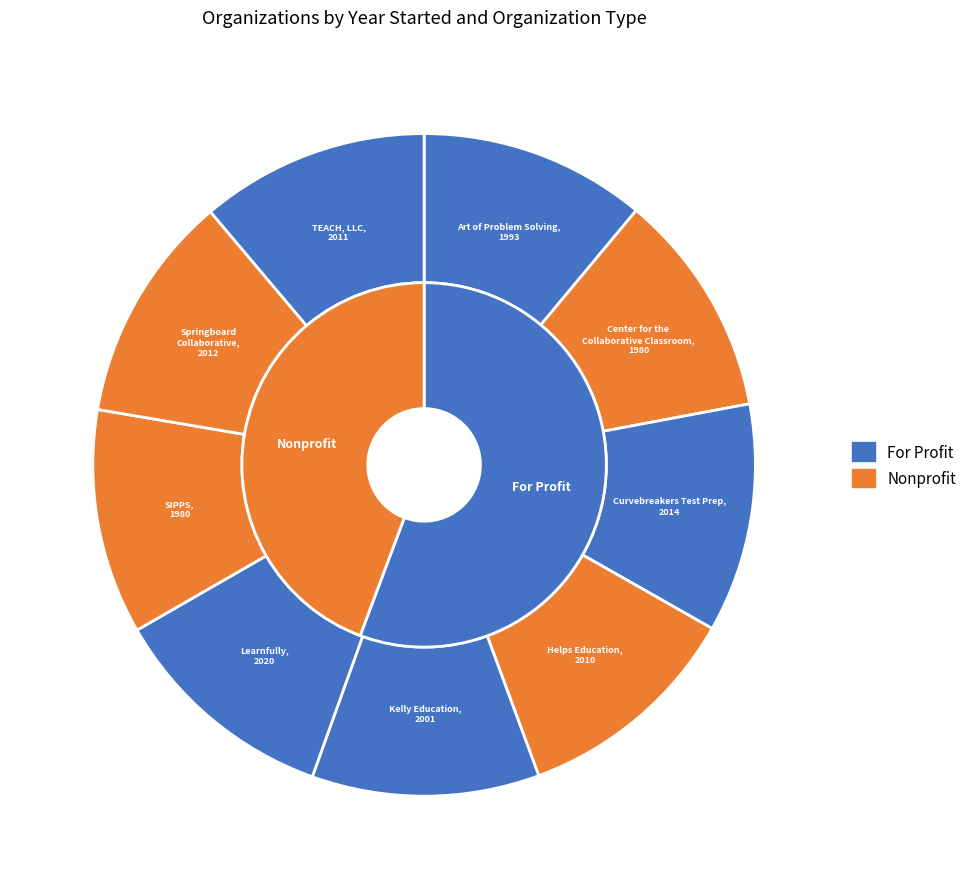

What percentage is the SIPPS slice, to the nearest percent?

11%